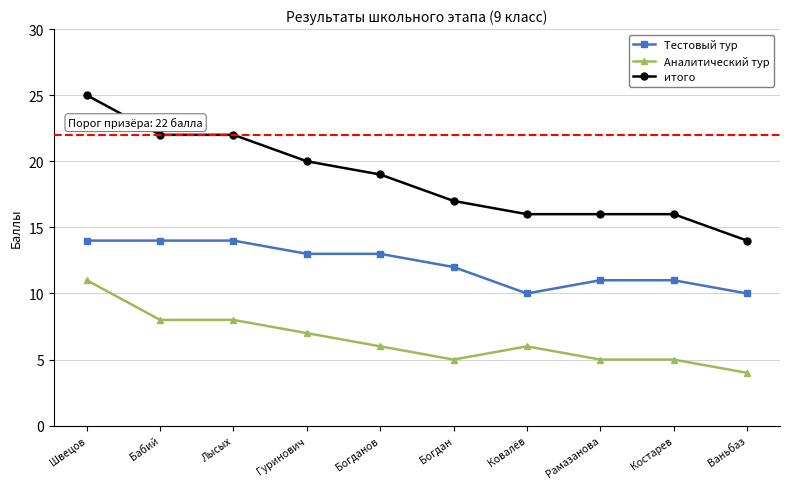

What is the sum of the Аналитический тур values at Костарев and Гуринович?

12